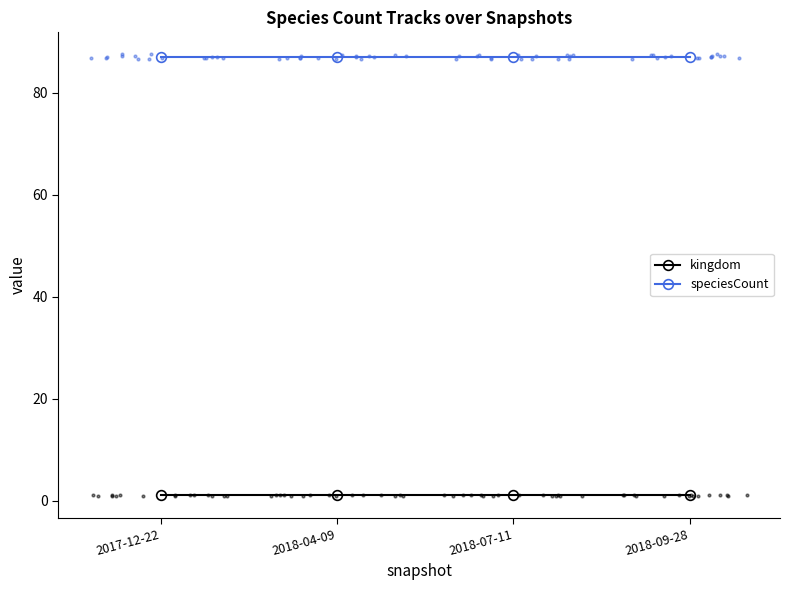

Which series has the largest total across all categories?

speciesCount